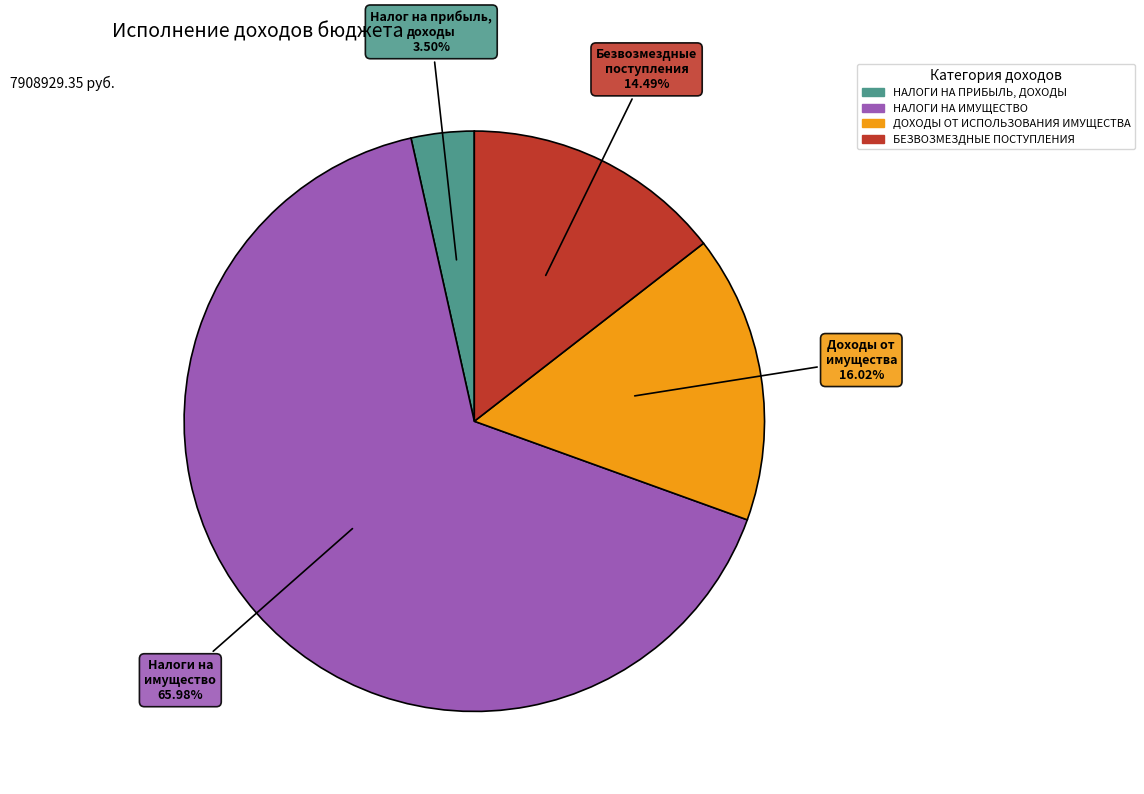

Is there any slice that represents more than half of the pie?

Yes